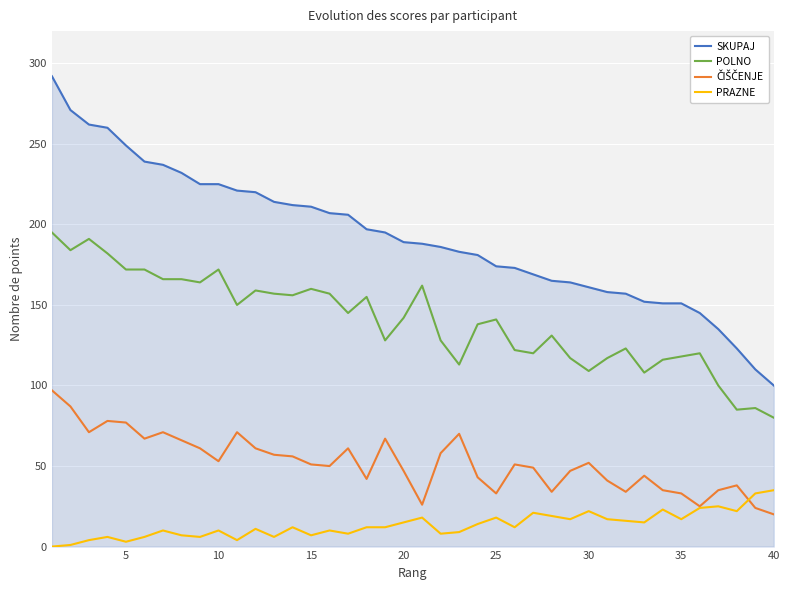

Which series has the widest spread of values?

SKUPAJ